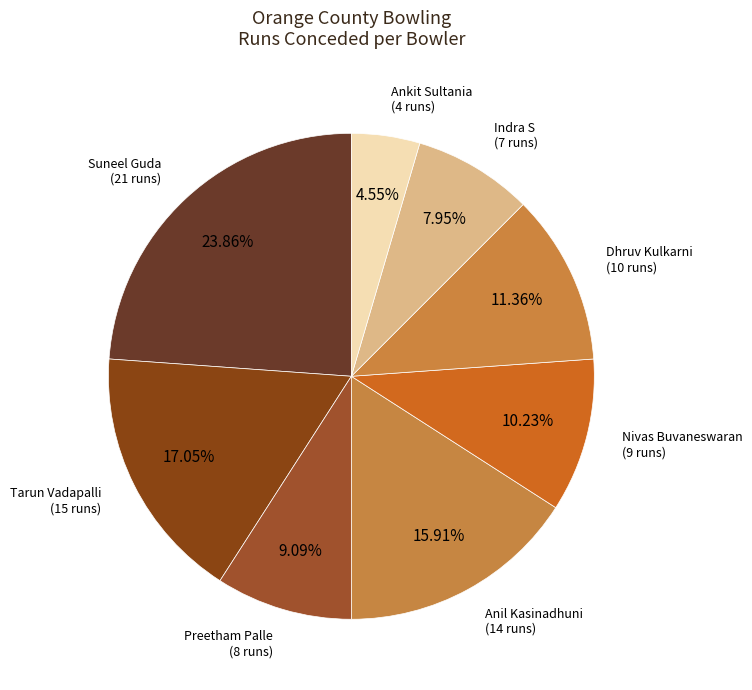

How many segments does this pie chart have?

8